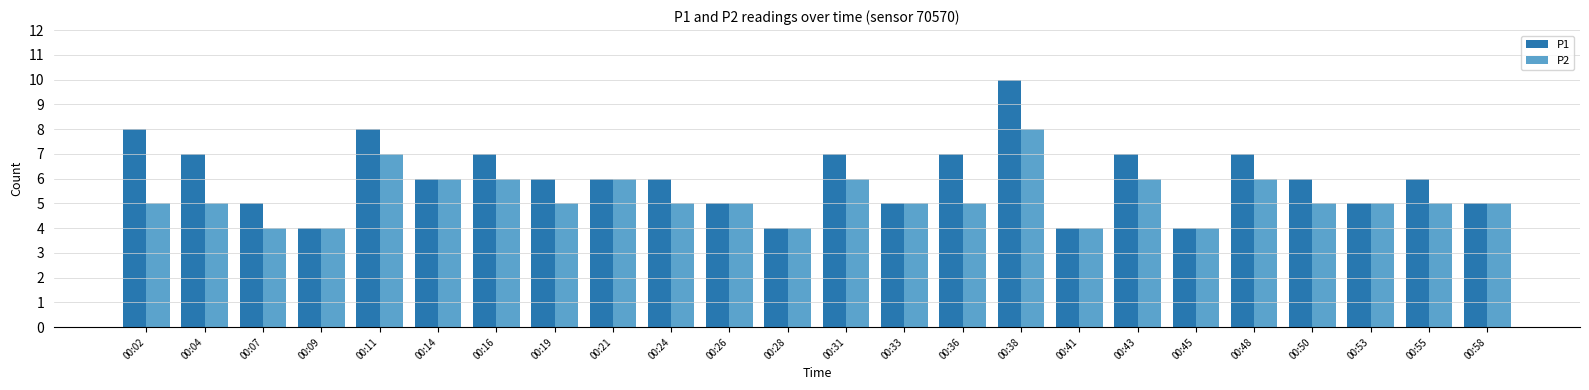

What is the lowest value of the P2 series?

4